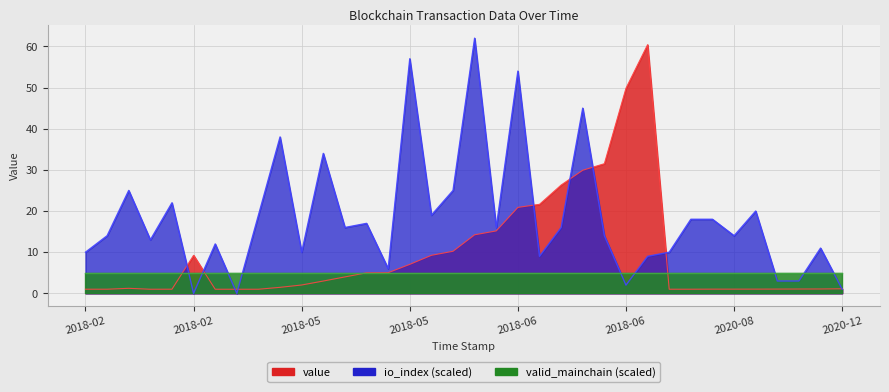

How many interior local peaks does the io_index series have?

12